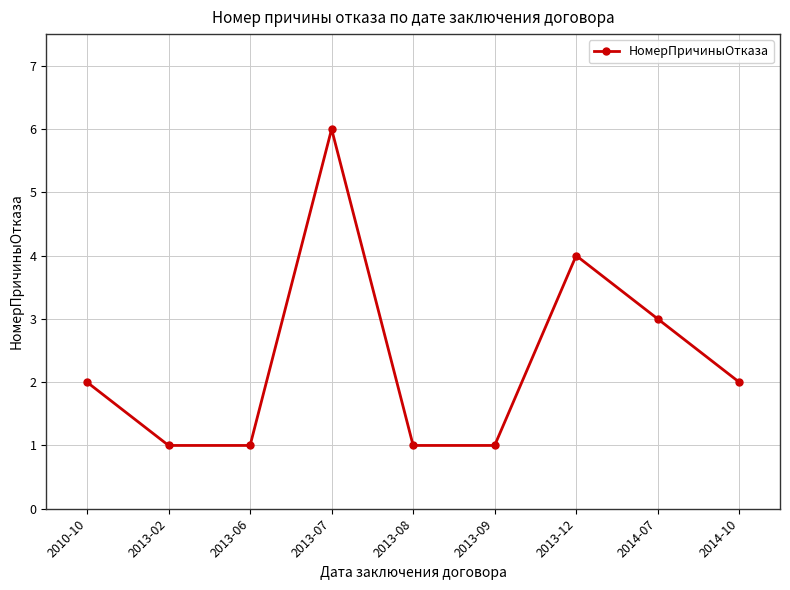

What is the label of the 7th point from the left?

2013-12